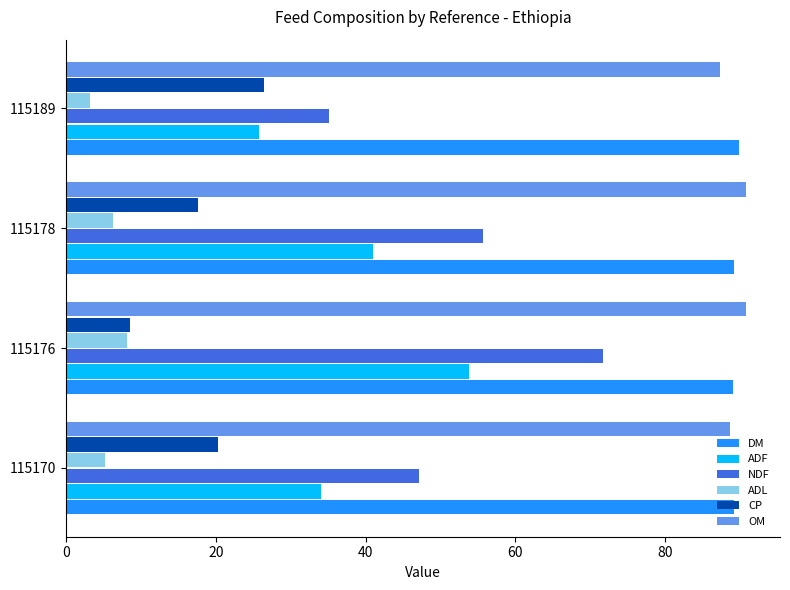

The ADL series shows 1.7 at 115170. True or false?

False